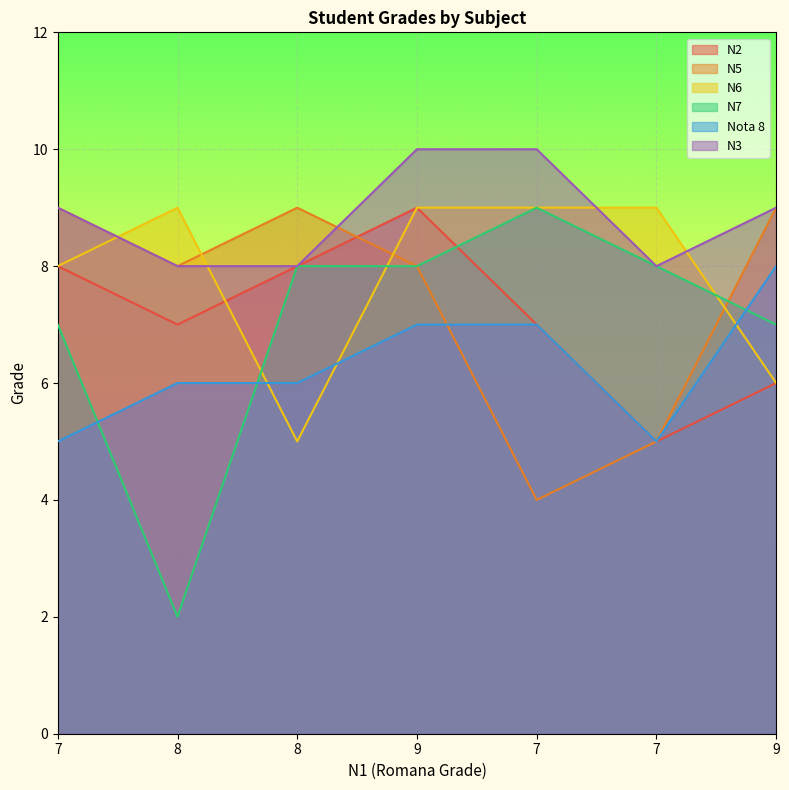

True or false: N5 has a value of 2 at 7.

False